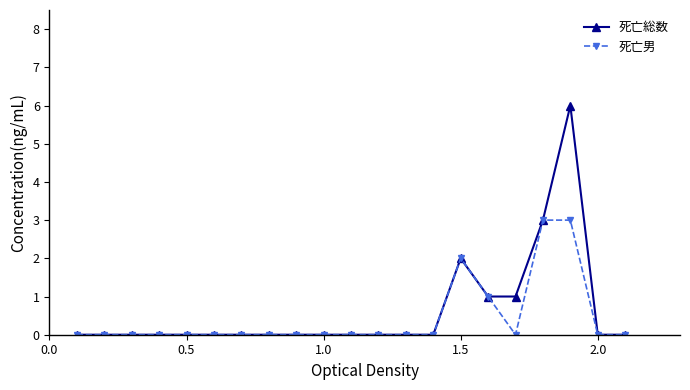

What is the maximum value for 死亡男?

3